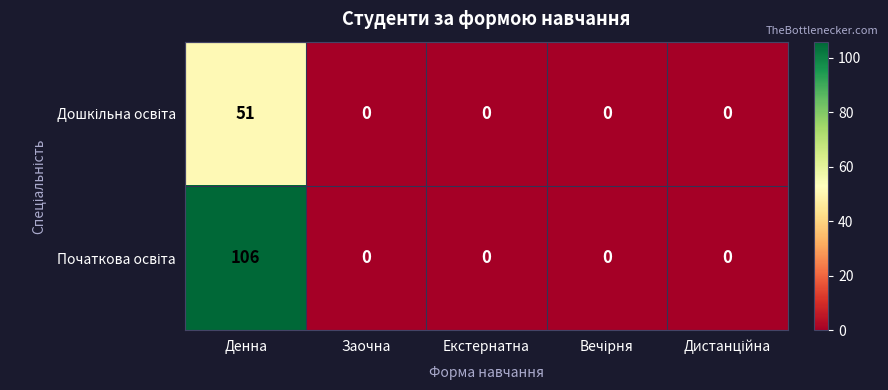

At which category is the sum across all series the highest?

Денна